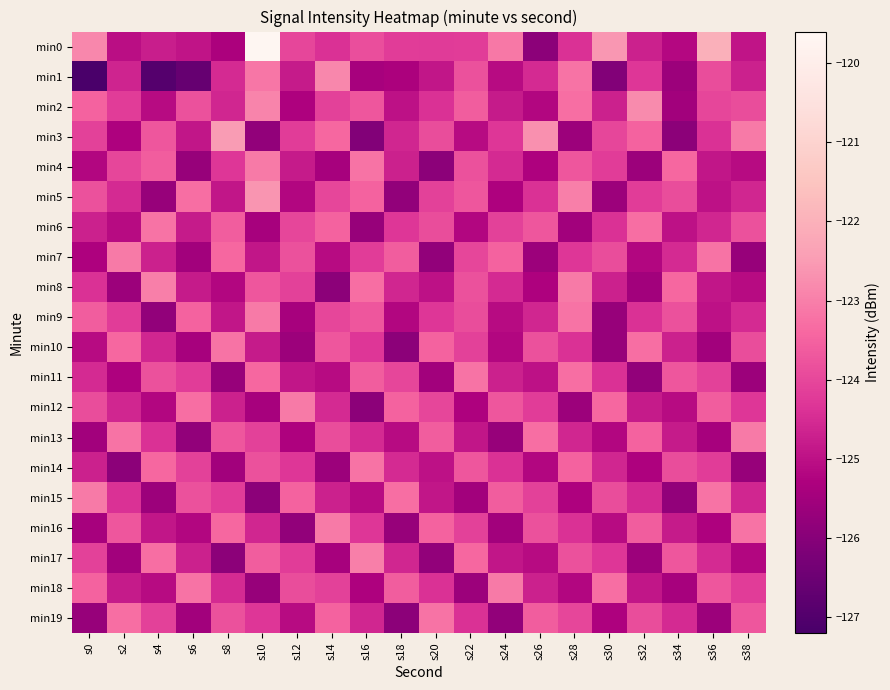

At which category is the sum across all series the highest?

s10